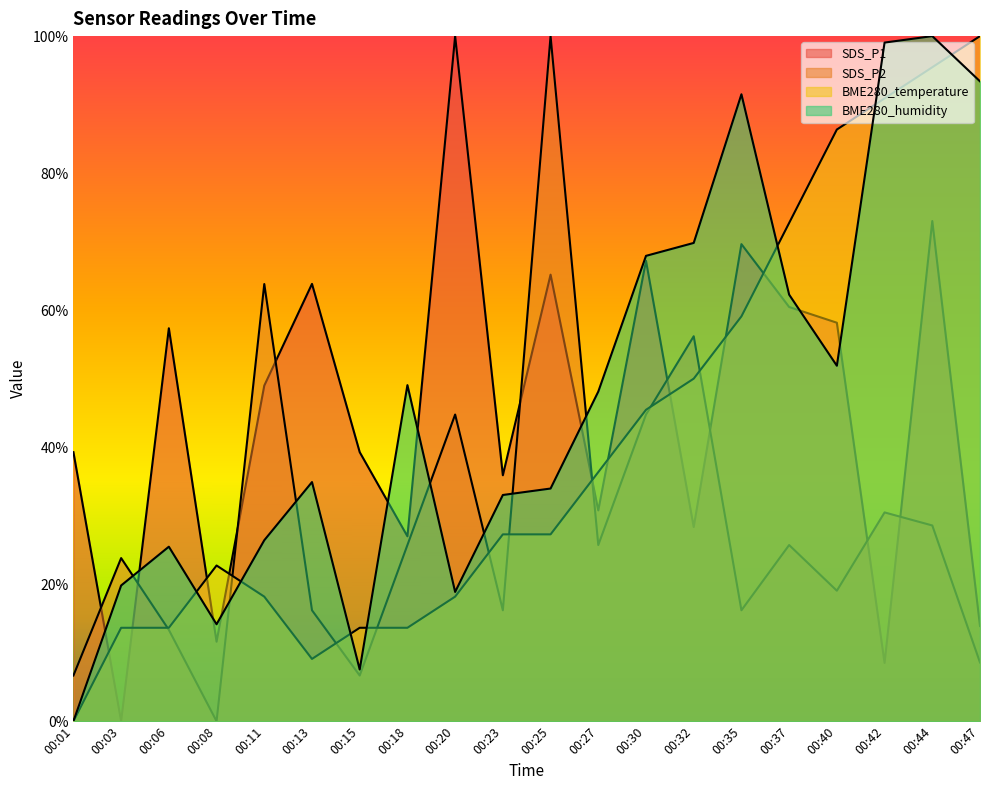

The SDS_P2 series shows 1.0 at 00:25. True or false?

True